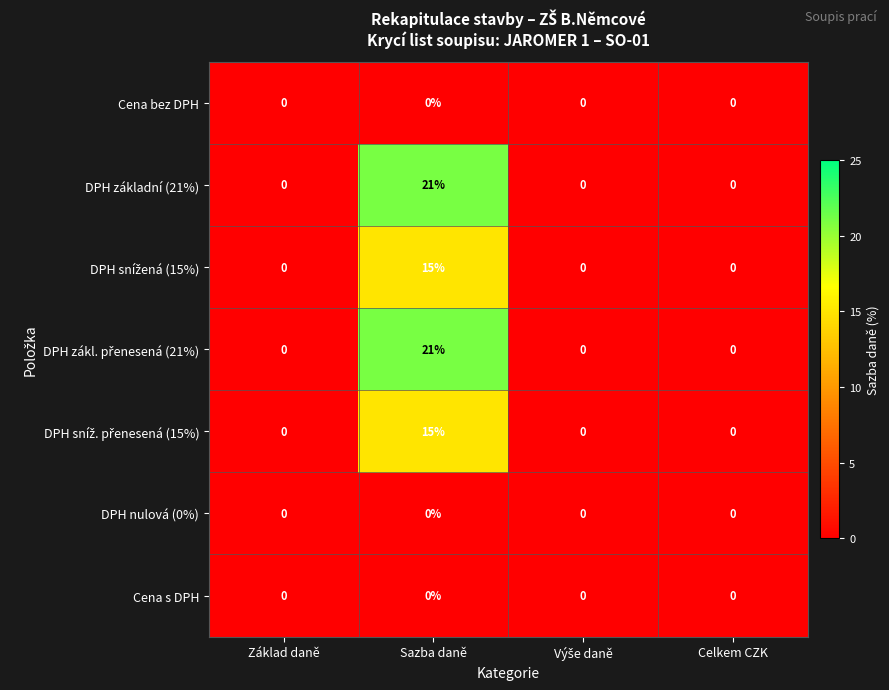

What is the difference between the highest and lowest values at Sazba daně?

21